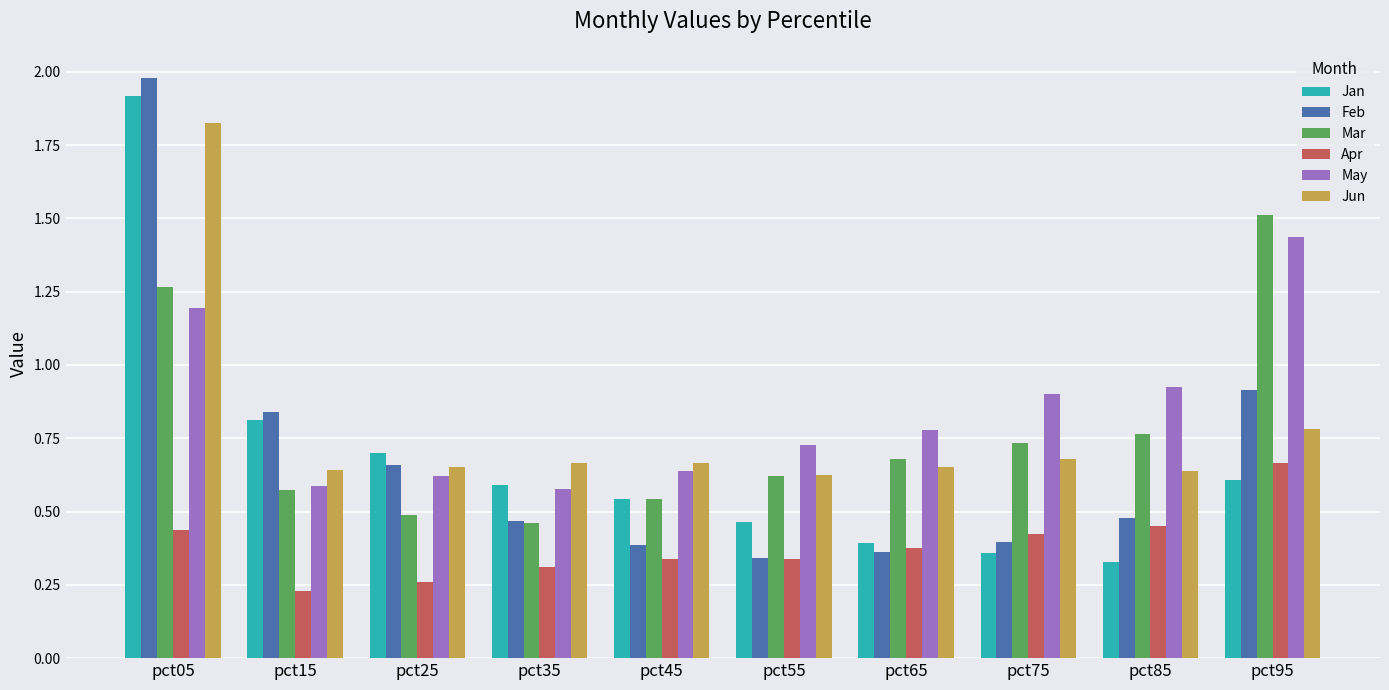

Which series has the widest spread of values?

Feb